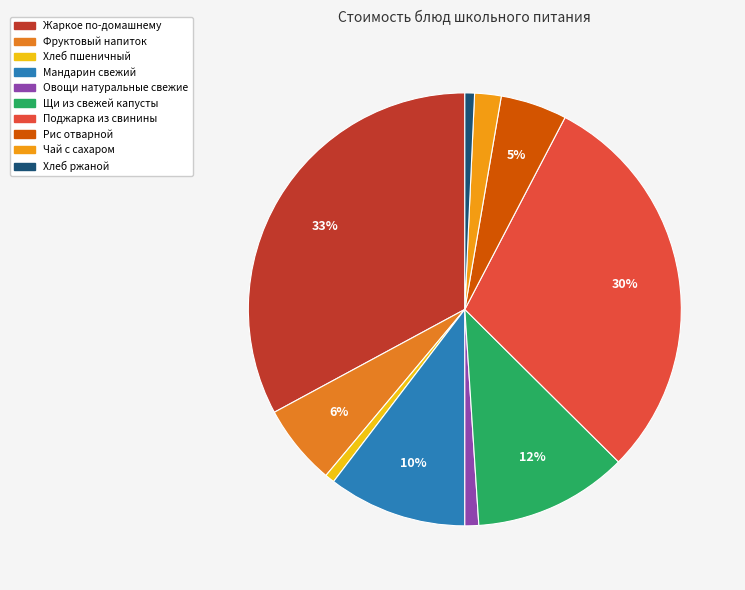

What portion of the pie excludes Мандарин свежий?

89.6%